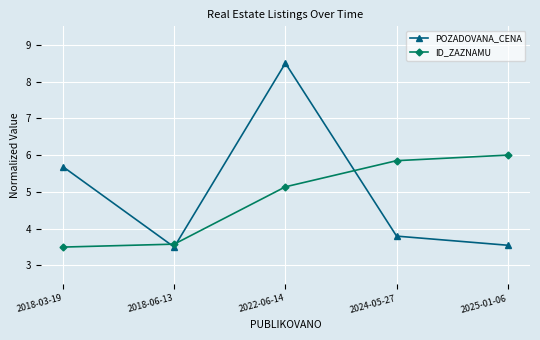

How many lines are shown in the chart?

2